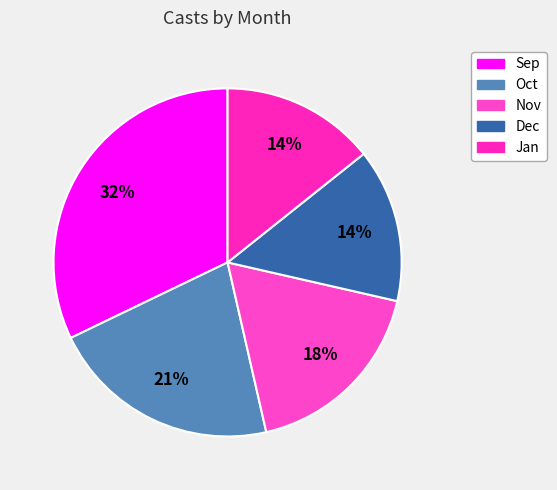

Rank the categories by value from highest to lowest.

9, 10, 11, 12, 1